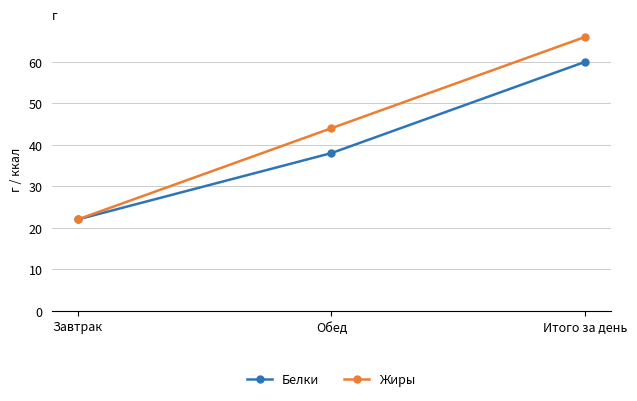

Does the chart have visible grid lines?

Yes